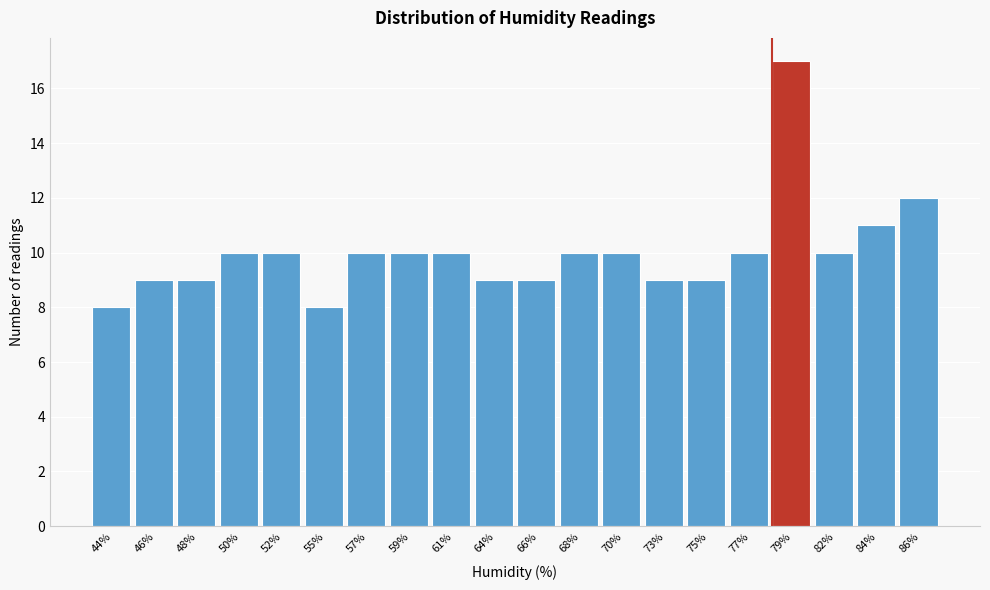

Reading left to right, transcribe all the data shown in this chart.

44%=8	46%=9	48%=9	50%=10	52%=10	55%=8	57%=10	59%=10	61%=10	64%=9	66%=9	68%=10	70%=10	73%=9	75%=9	77%=10	79%=17	82%=10	84%=11	86%=12